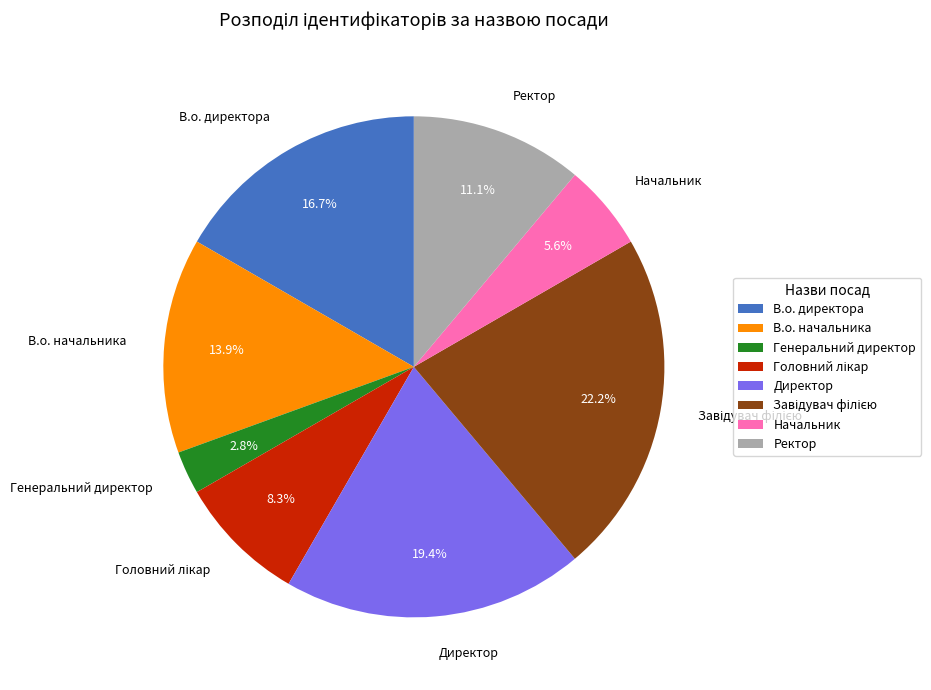

Is there a majority slice in this chart?

No